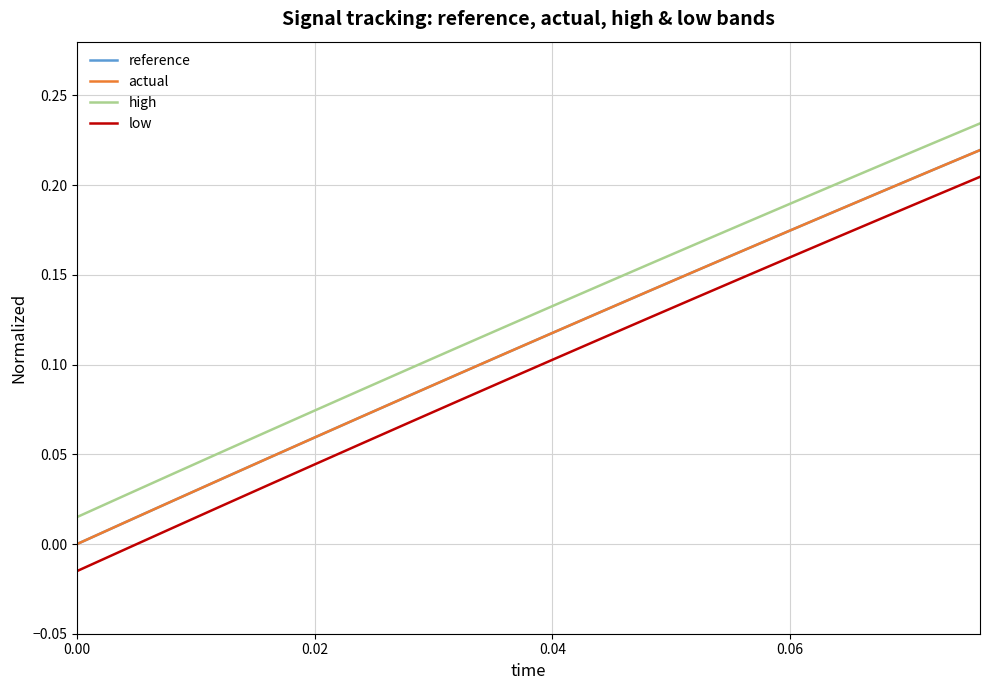

True or false: low and actual cross at least once.

False